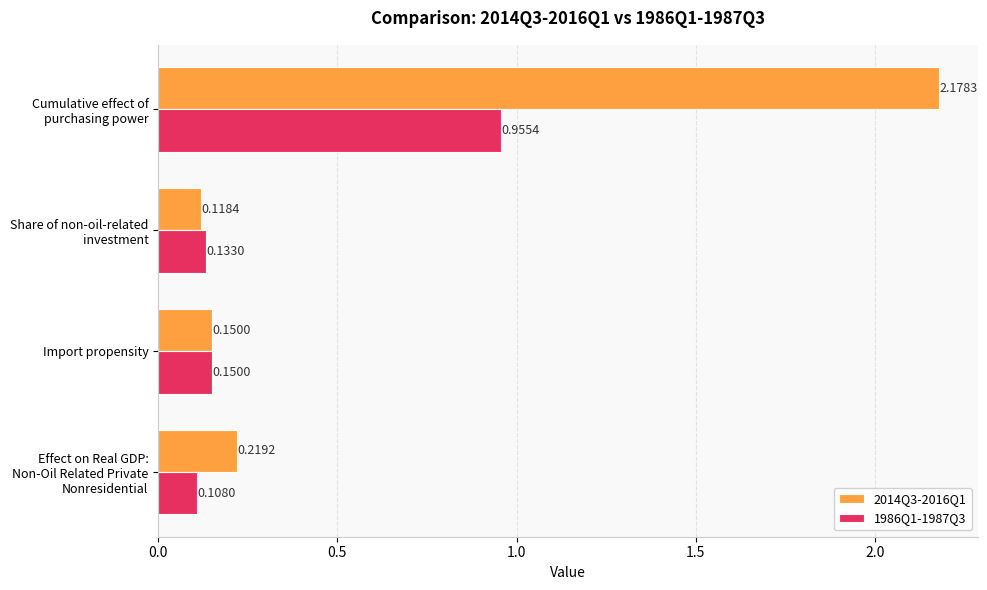

Which series has the largest total across all categories?

2014Q3-2016Q1